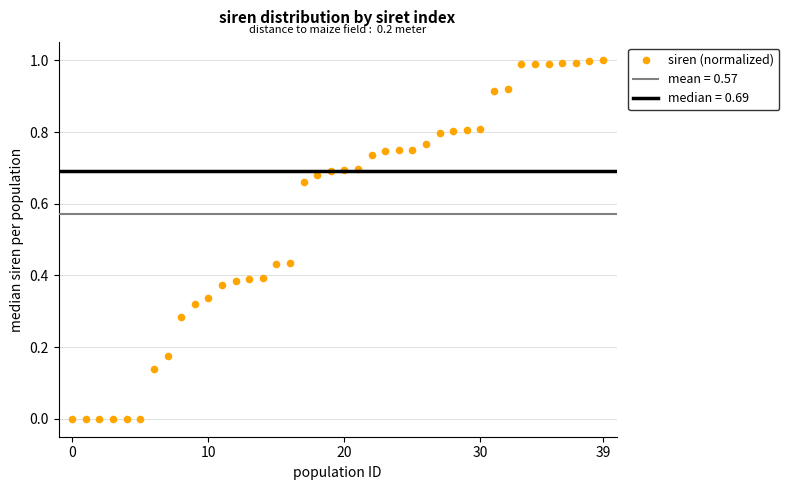

What is the range of Y values (max minus min)?

1.0